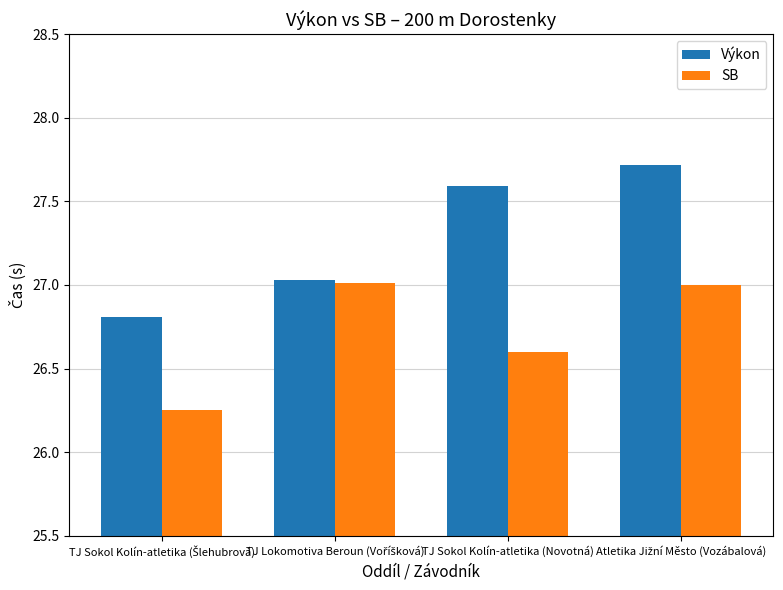

At how many categories does at least one series exceed 27?

3